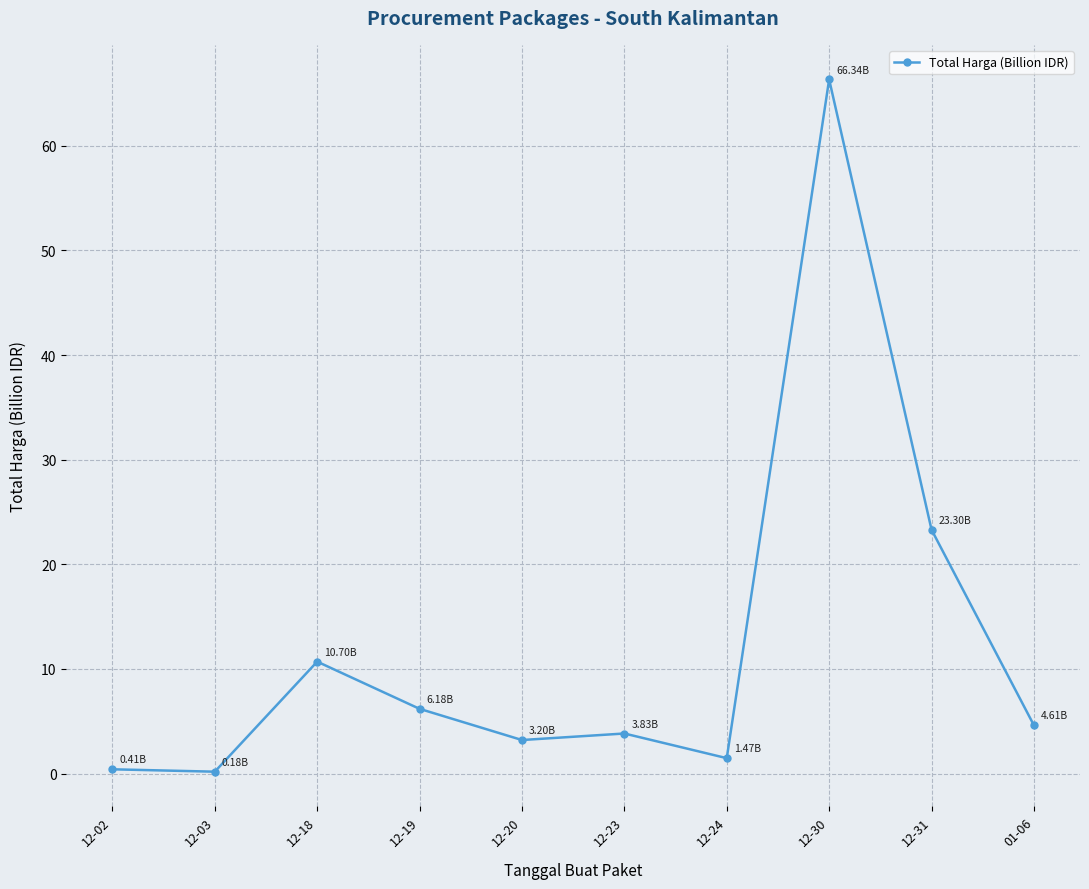

What is the difference between the maximum and minimum values?

66.2